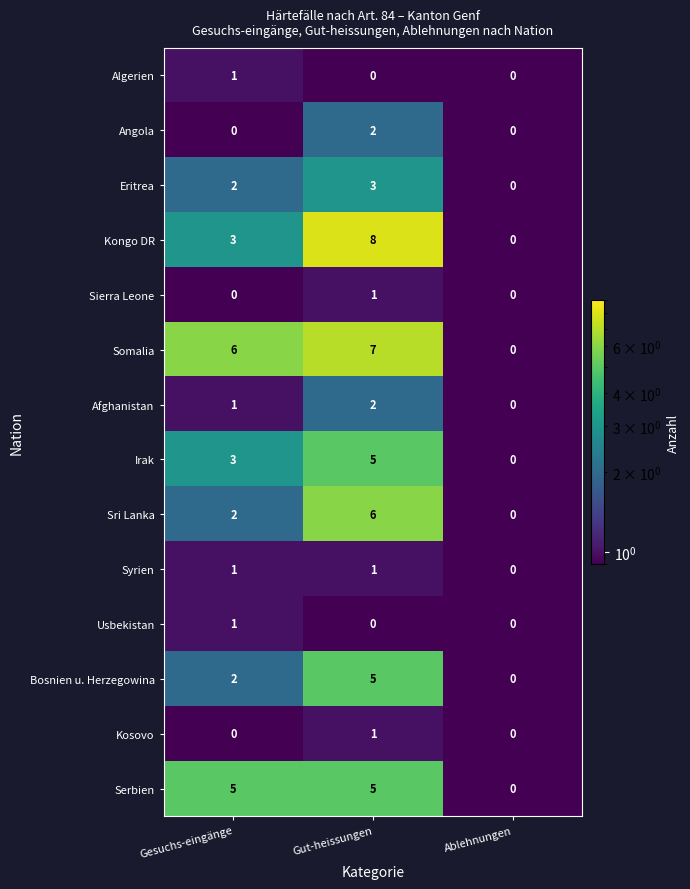

What is the sum of all Somalia values?

13